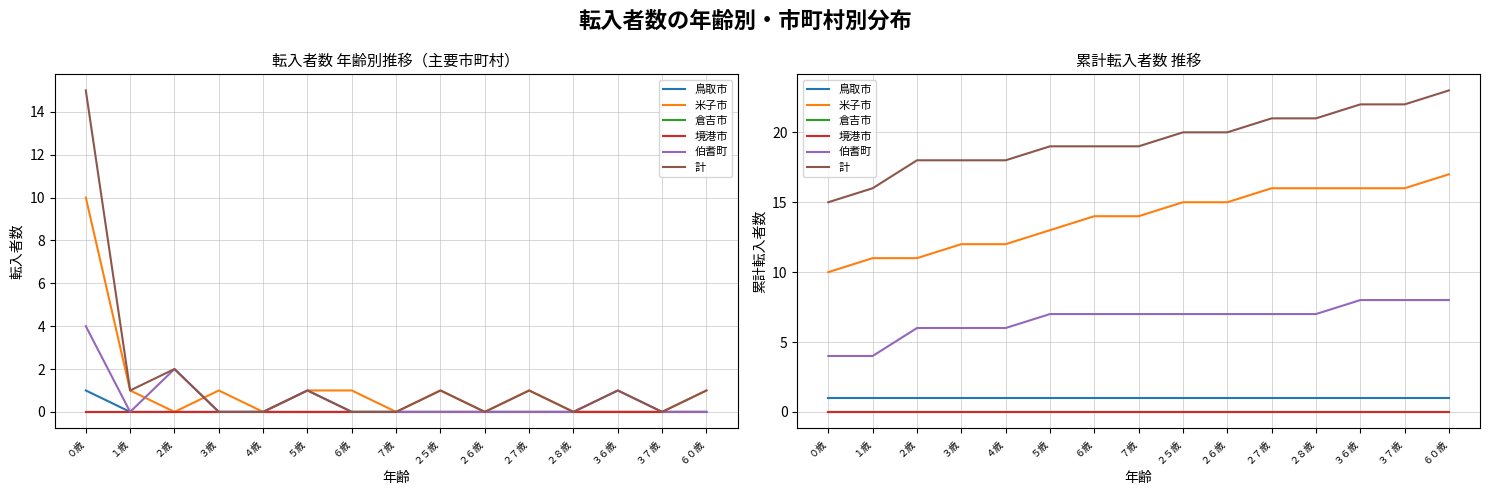

What is the approximate value of 伯耆町 at ５歳?

7